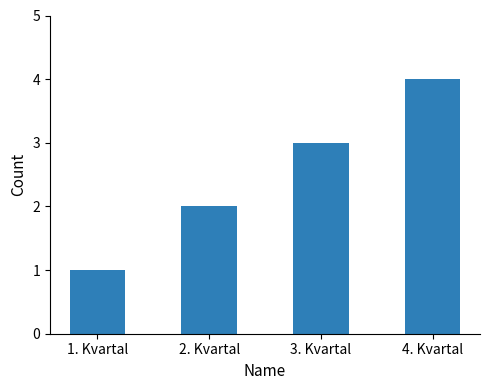

Are the bars grouped side by side (vs. stacked)?

No